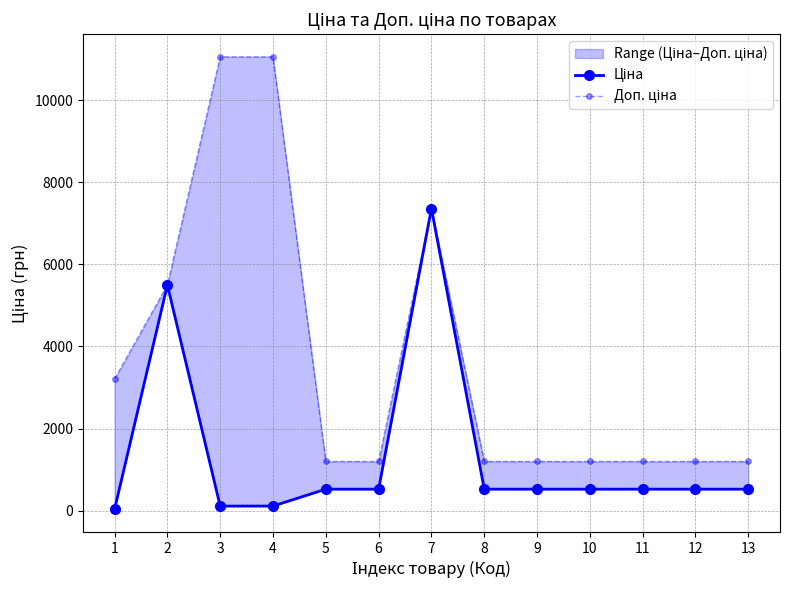

How many data points in Ціна are above 522?

10